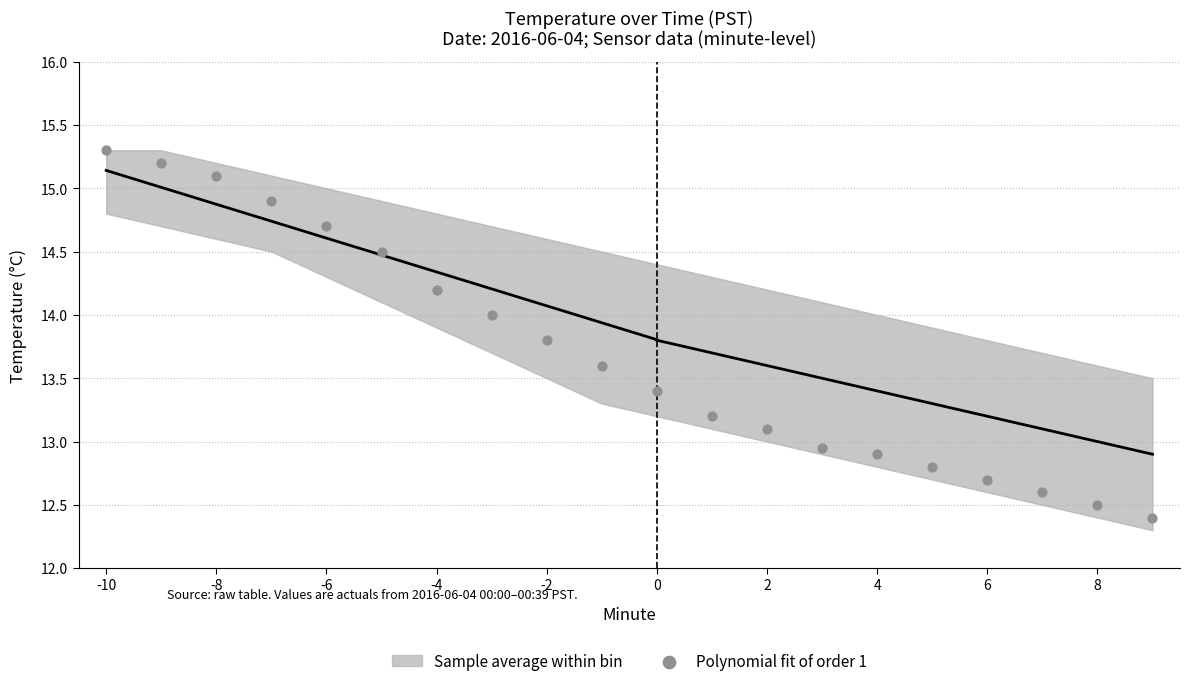

What is the range of X values (max minus min)?

19.0